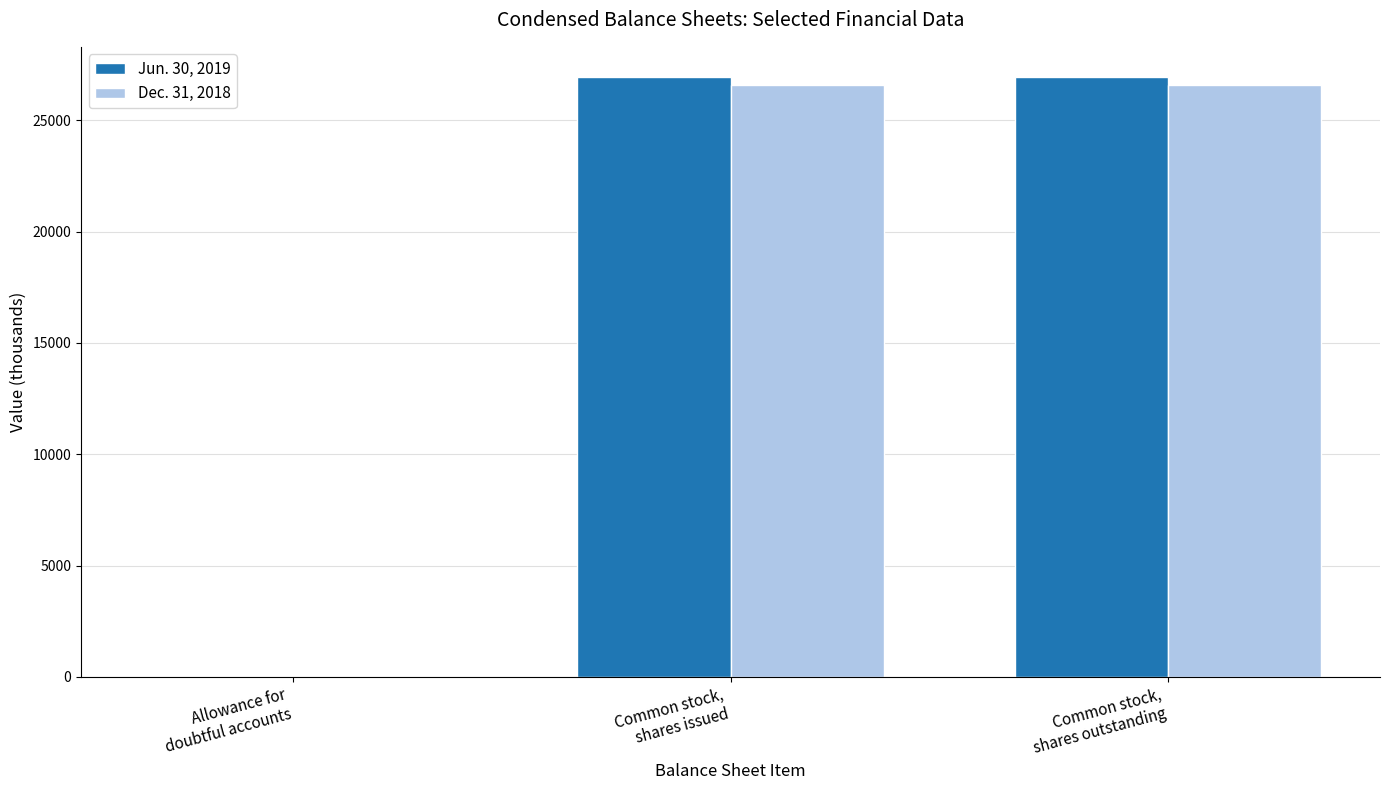

What is the sum of all Dec. 31, 2018 values?

53146.7